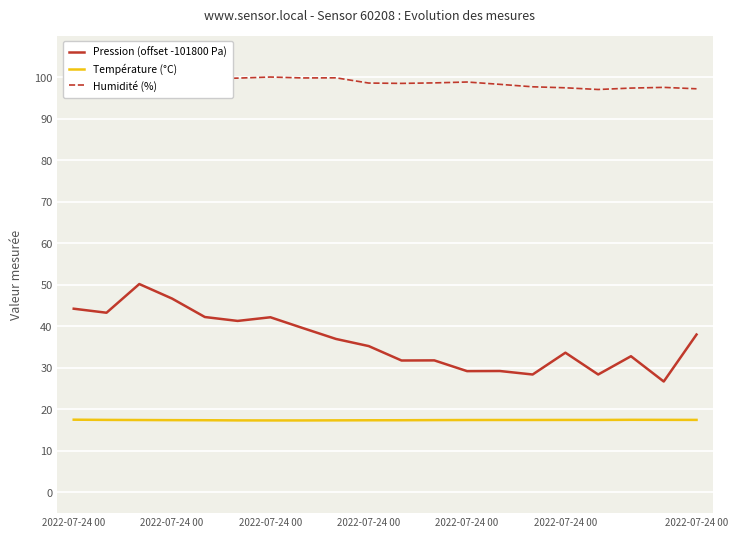

Which series has the largest total across all categories?

Humidité (%)